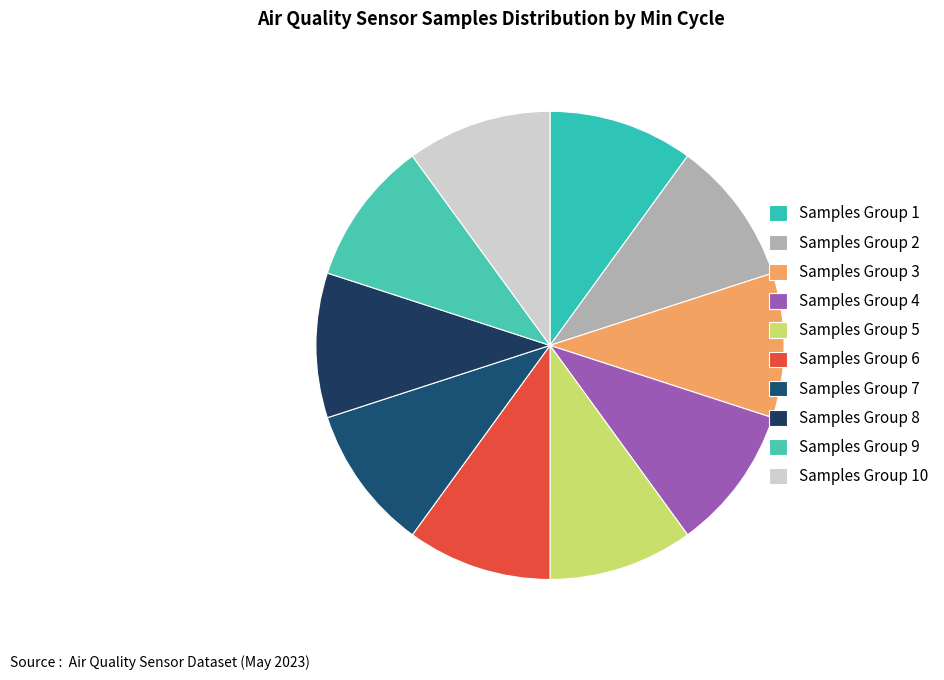

Rank the categories by value from lowest to highest.

27, 27, 27, 27, 27, 27, 27, 27, 27, 27